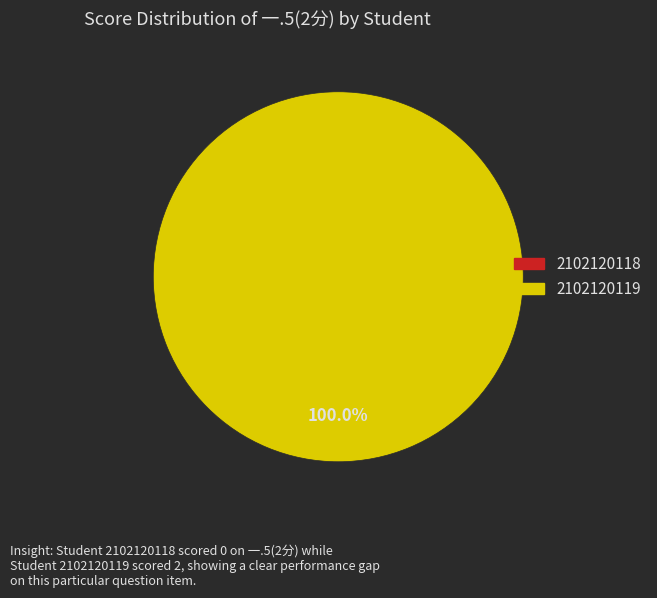

To the nearest percent, what is the difference between the largest and smallest slice percentages?

100%